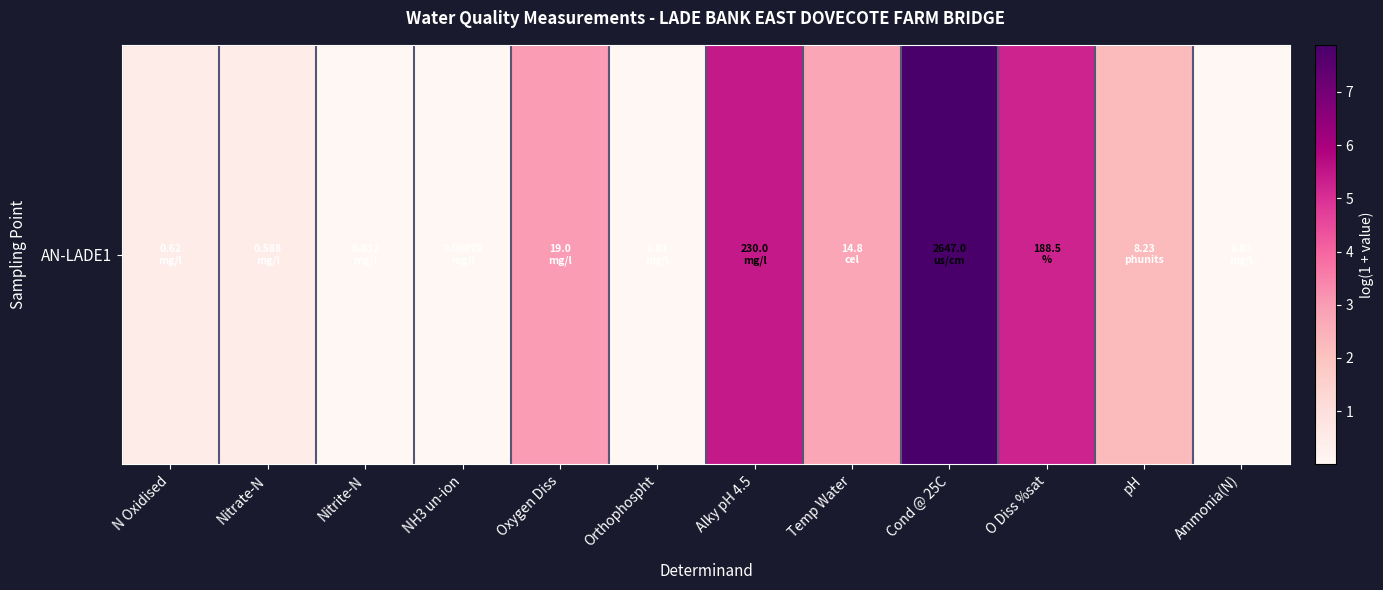

Is it true that the value at Ammonia(N) is 0.0?

True